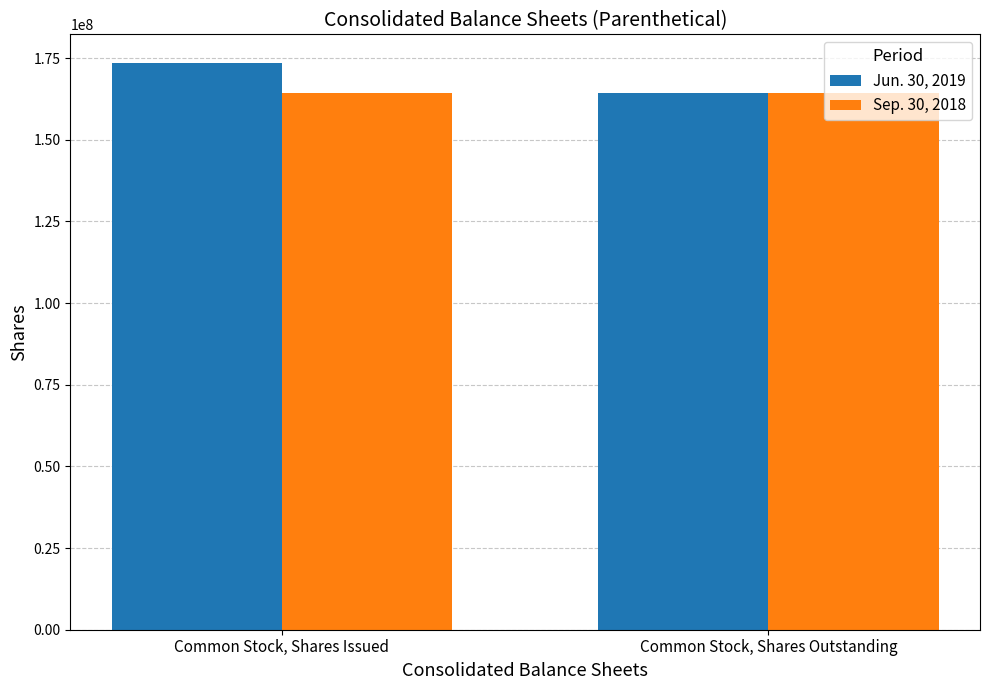

What is the sum of the Sep. 30, 2018 values at Common Stock, Shares Outstanding and Common Stock, Shares Issued?

328594026